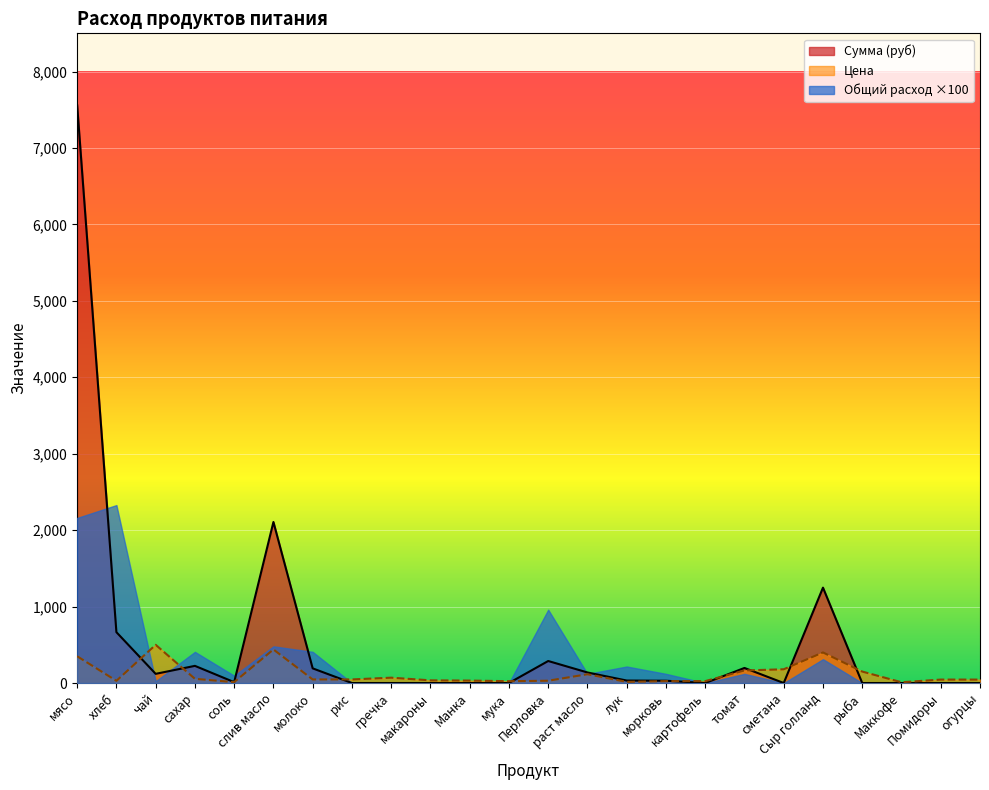

What is the difference between the highest and lowest values at сахар?

353.0